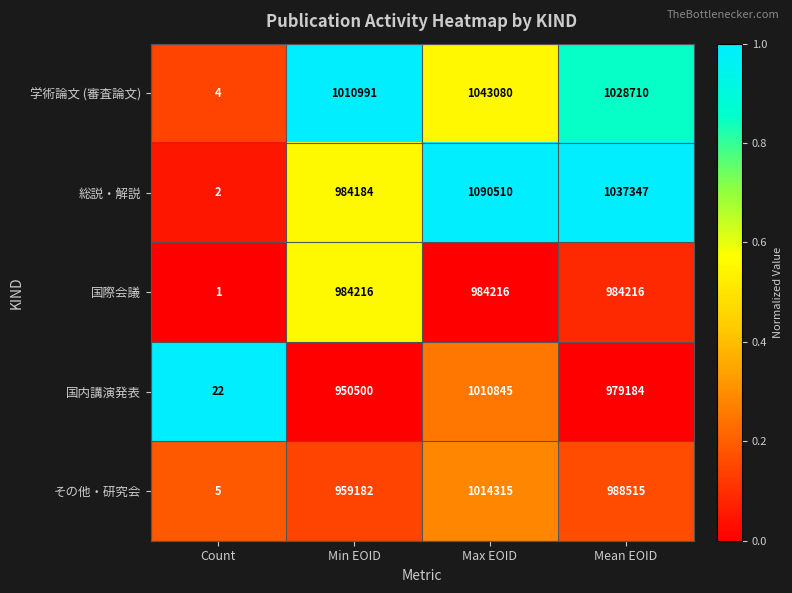

What is the difference between the 国内講演発表 values at Max EOID and Min EOID?

60345